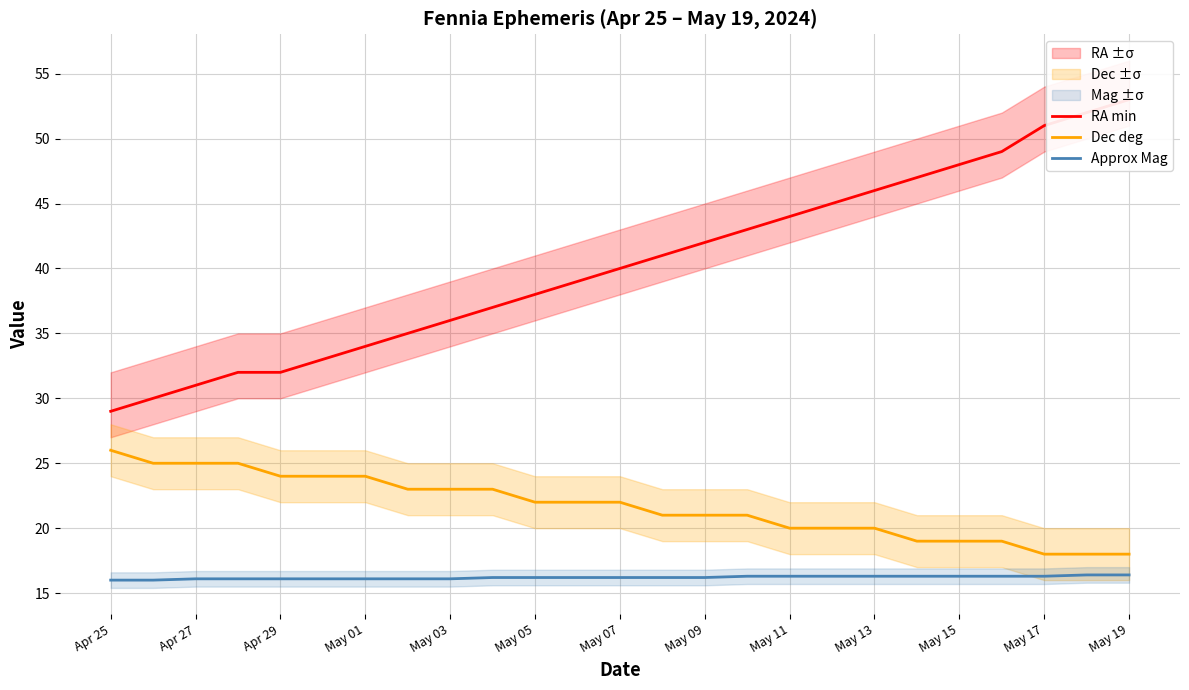

True or false: RA min and Dec deg intersect in this chart.

False